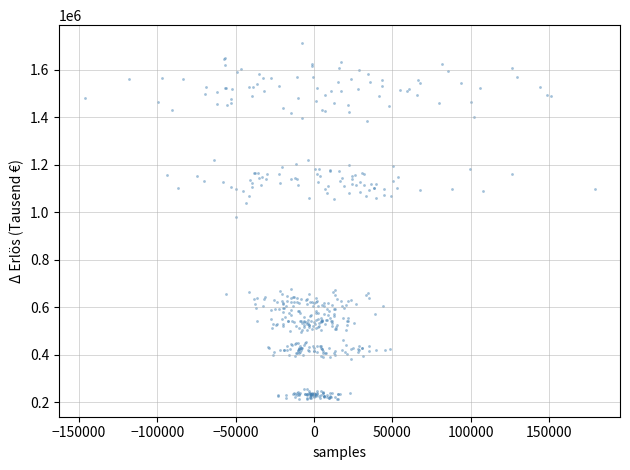

What is the range of X values (max minus min)?

325431.8